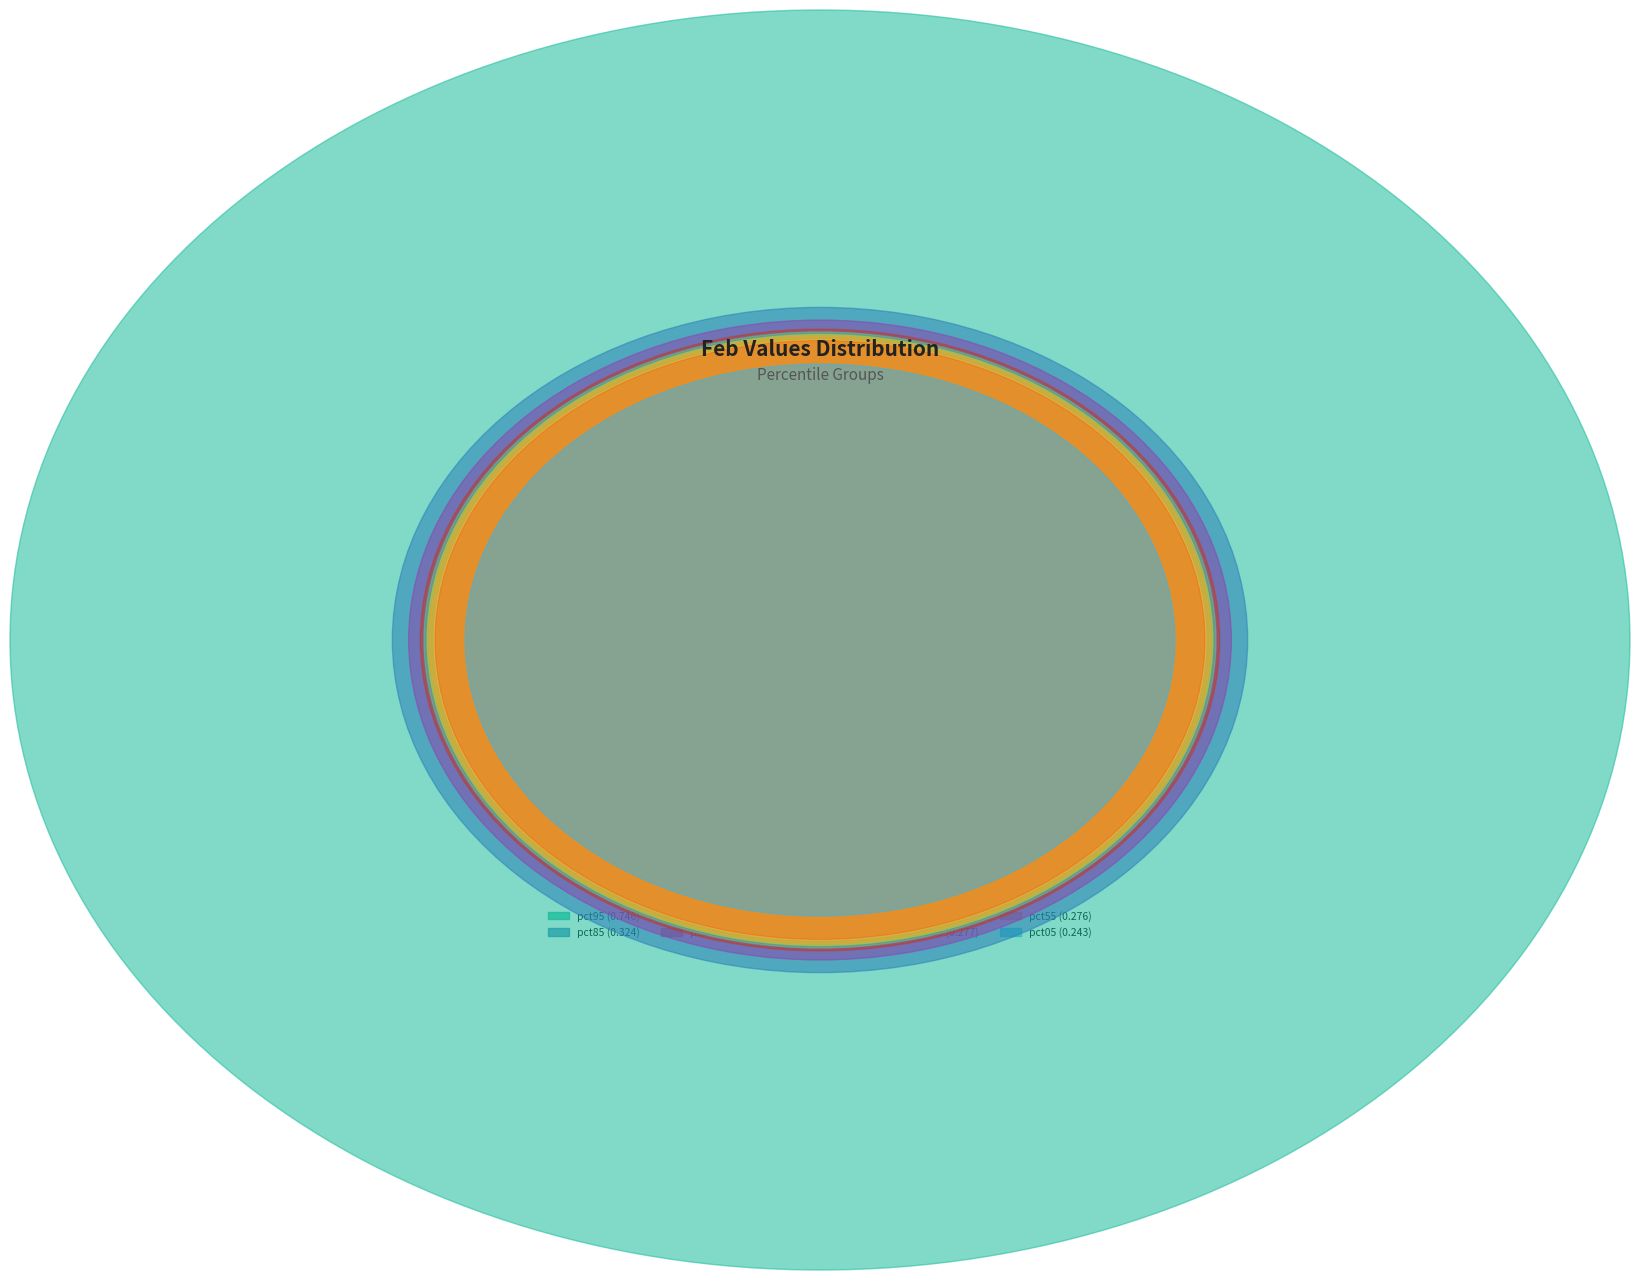

Does pct25 represent more than half of the total?

No